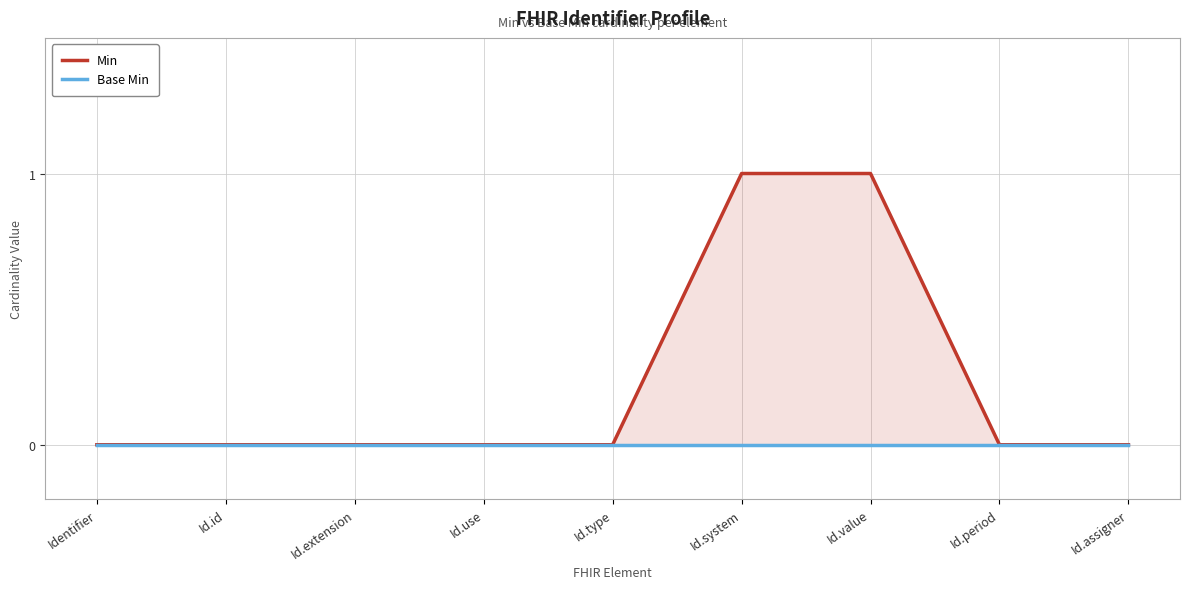

What are all the series names shown in the legend?

Min, Base Min